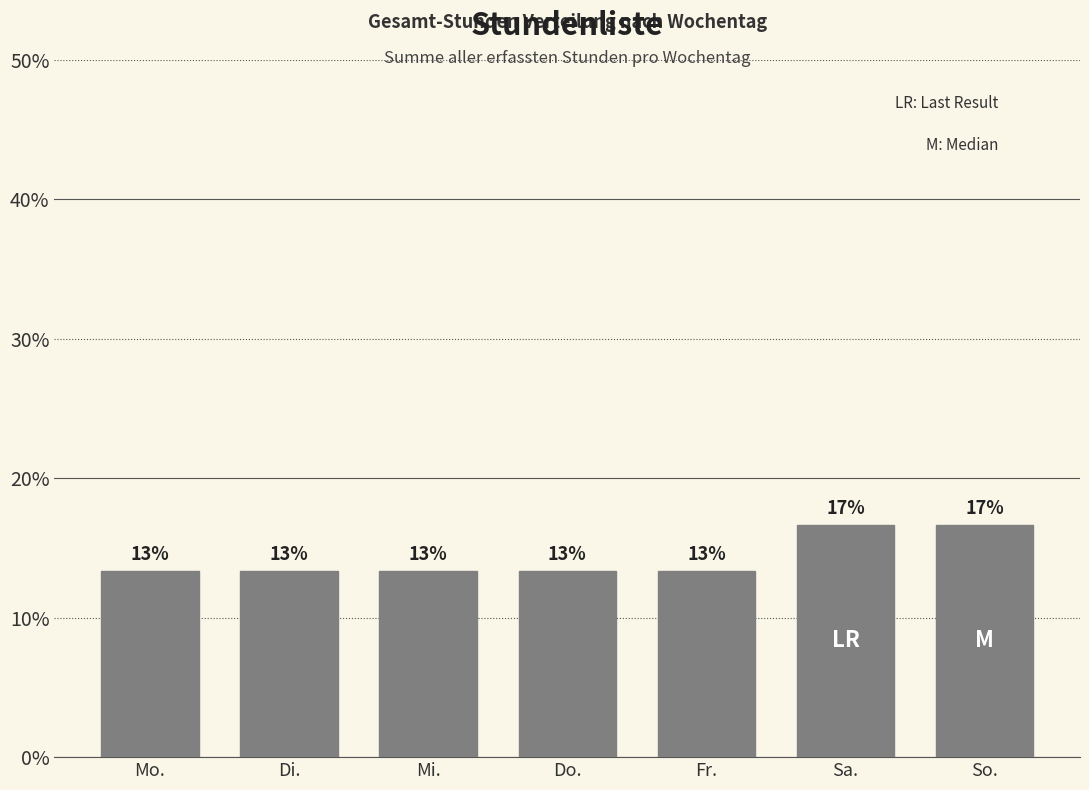

Rank the categories by value from lowest to highest.

Mo., Di., Mi., Do., Fr., Sa., So.